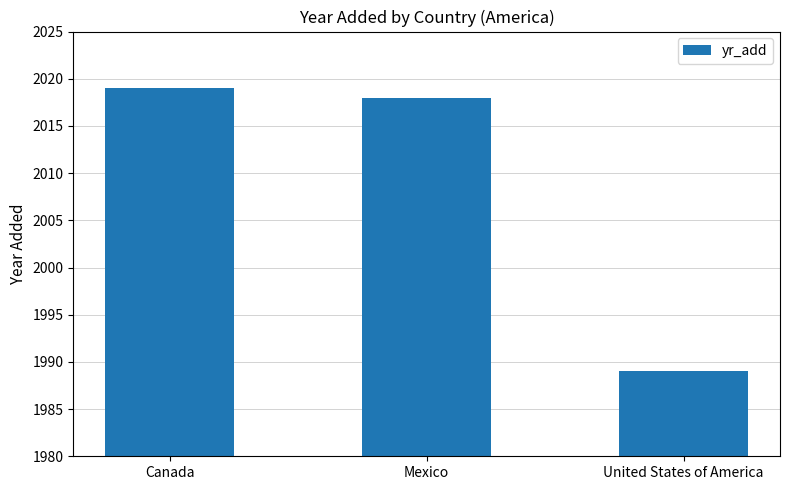

List the labels in order of value, largest first.

Canada, Mexico, United States of America